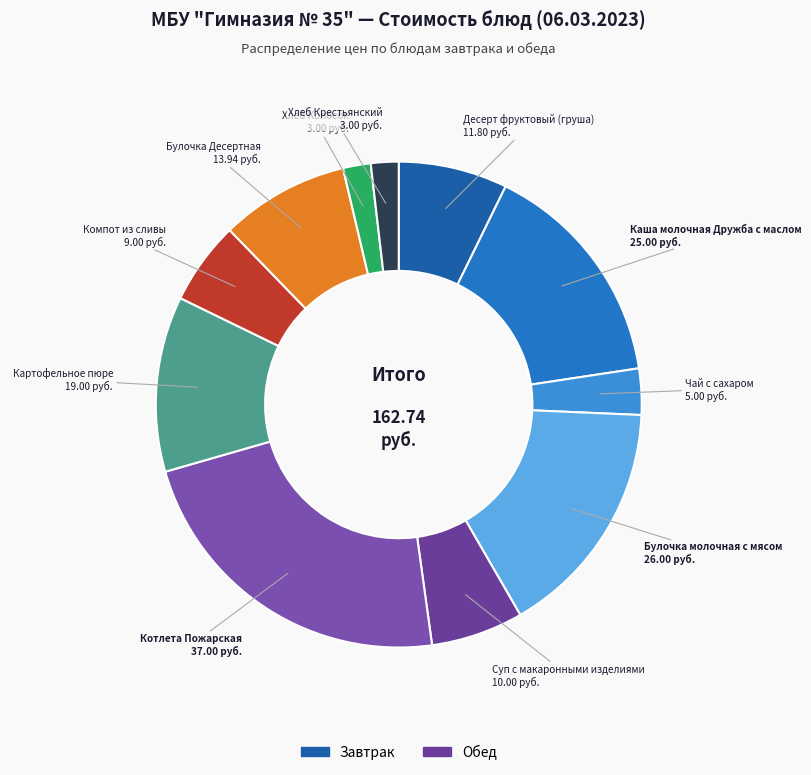

Does any single category account for the majority?

No